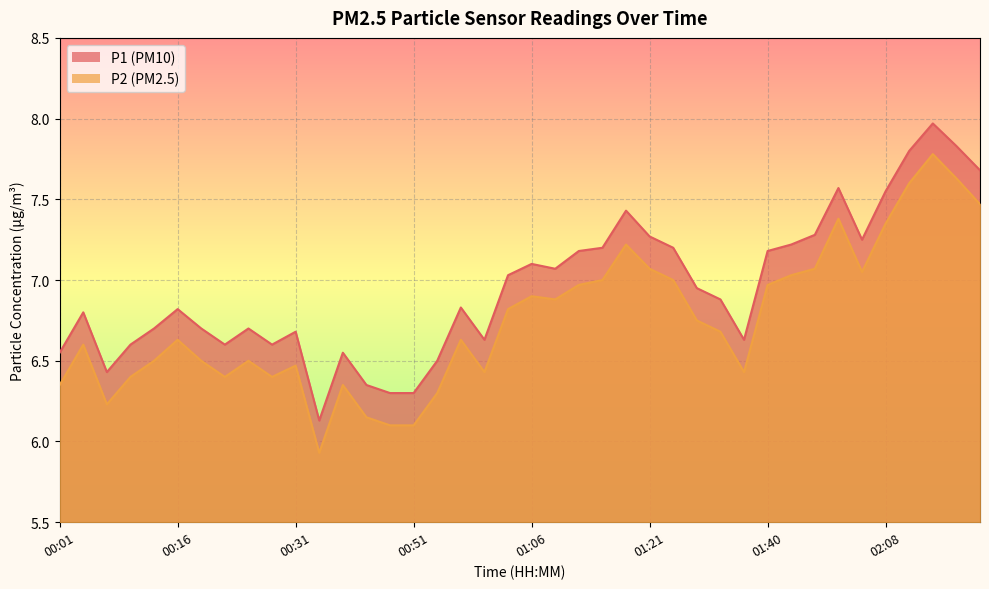

At how many categories does at least one series exceed 6?

40